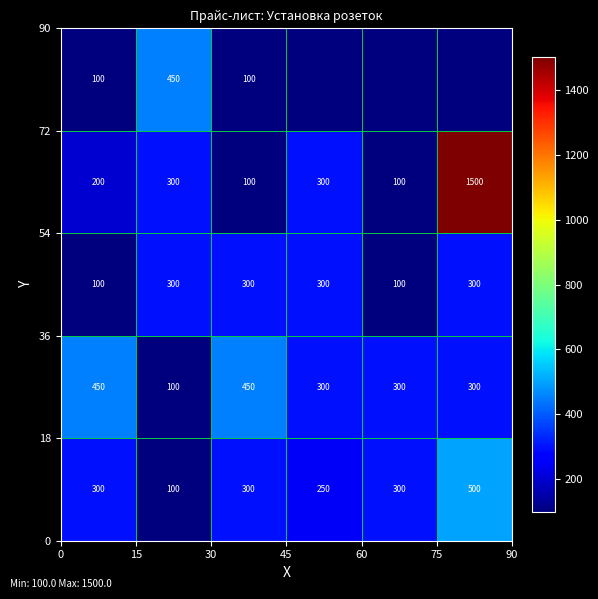

Count the number of categories in the chart.

6